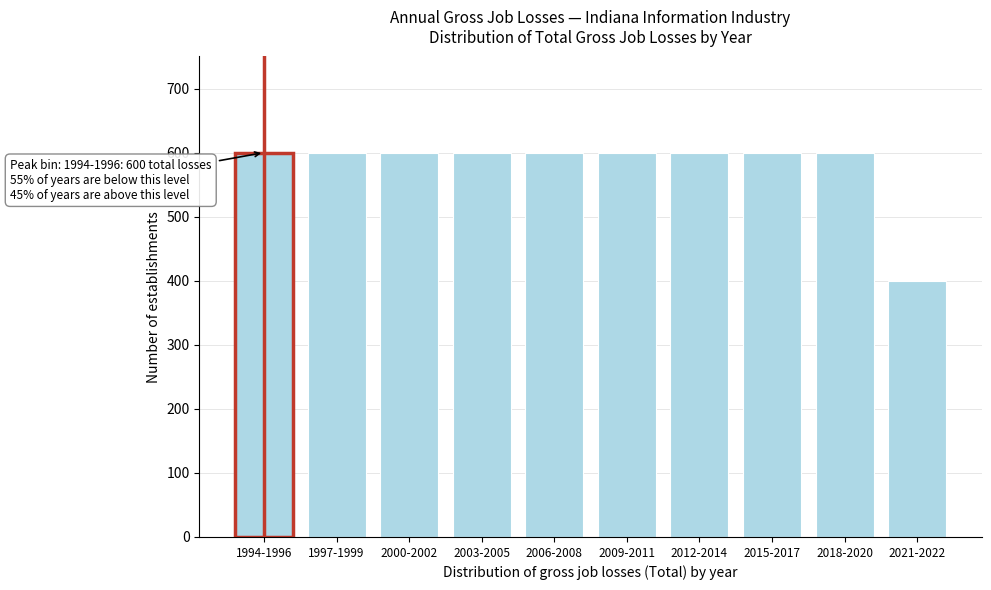

Reading left to right, what are all the values shown in this chart?

1994-1996=600	1997-1999=600	2000-2002=600	2003-2005=600	2006-2008=600	2009-2011=600	2012-2014=600	2015-2017=600	2018-2020=600	2021-2022=400